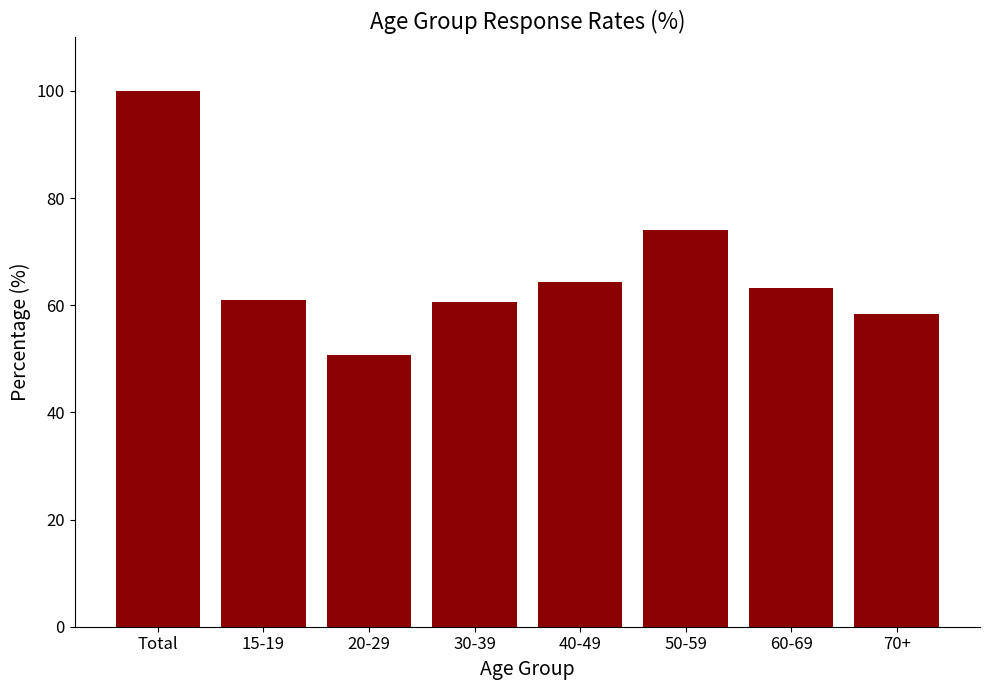

The value at Total is 100.0. True or false?

True